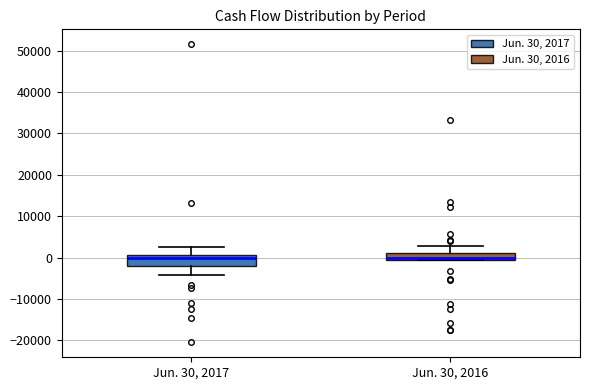

Where does the upper whisker of the box for Jun. 30, 2016 end on the y-axis? The values are not printed on the chart, so give them approximately, as read against the axis.

3000